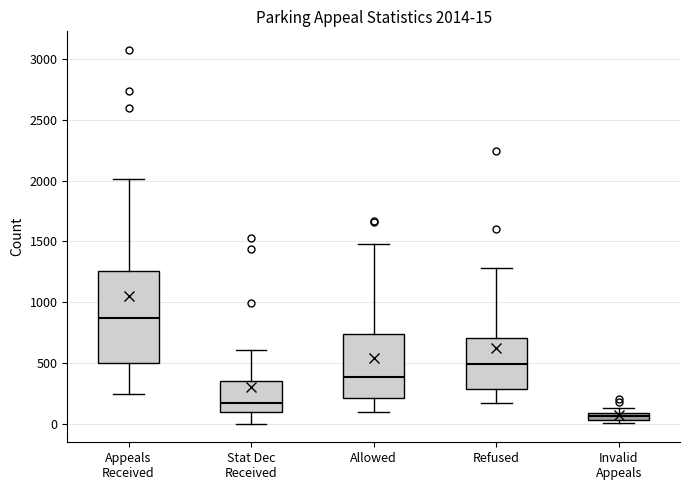

Which box is the tallest, from its lower edge to its upper edge?

Appeals Received